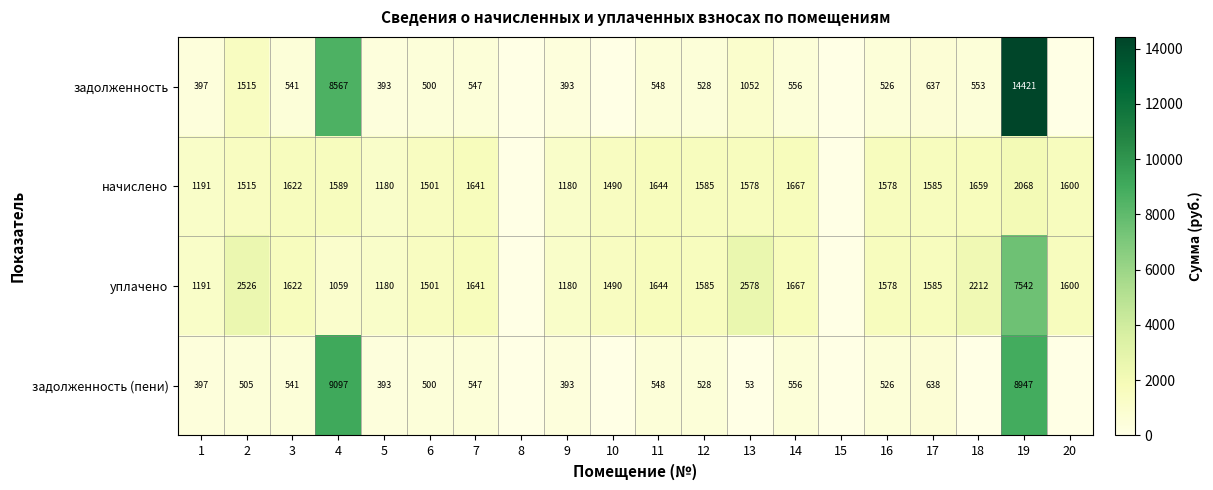

The value of задолженность (пени) at 7 is 732. True or false?

False